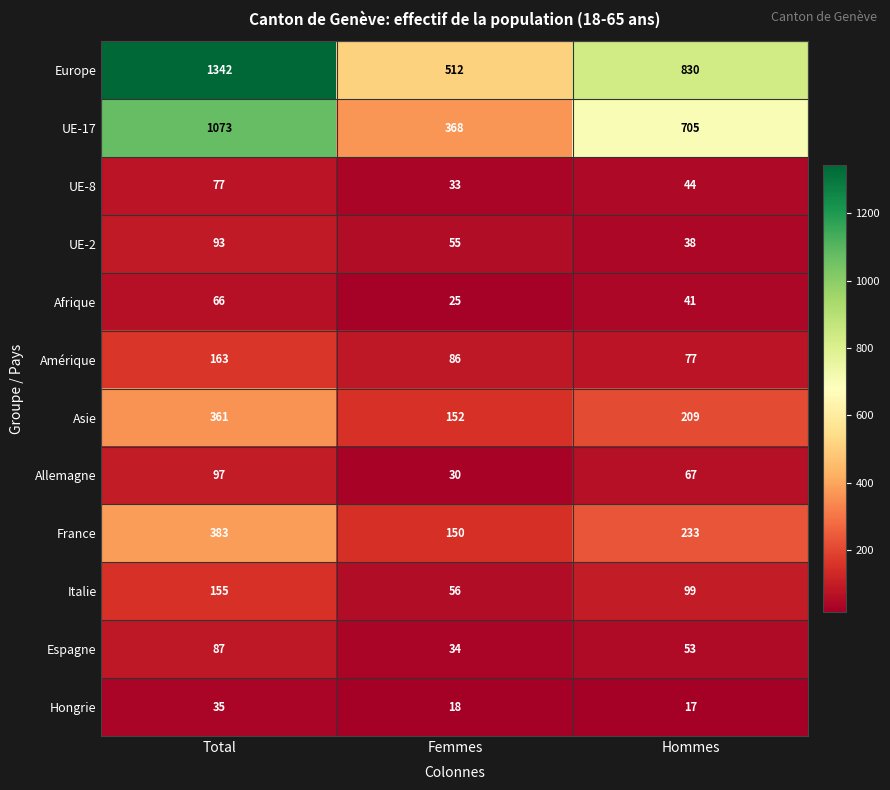

At which category is the sum across all series the highest?

Total